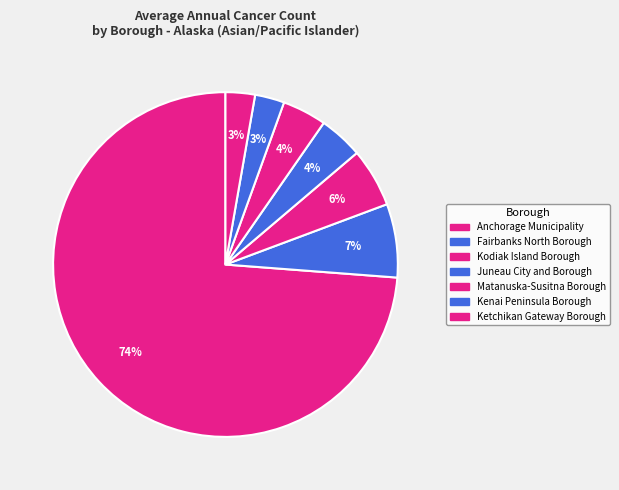

How many segments does this pie chart have?

7